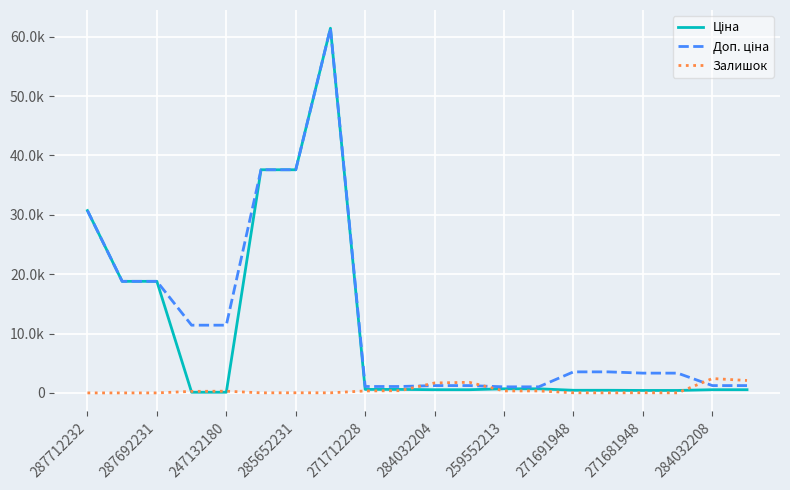

Does the chart have visible grid lines?

Yes